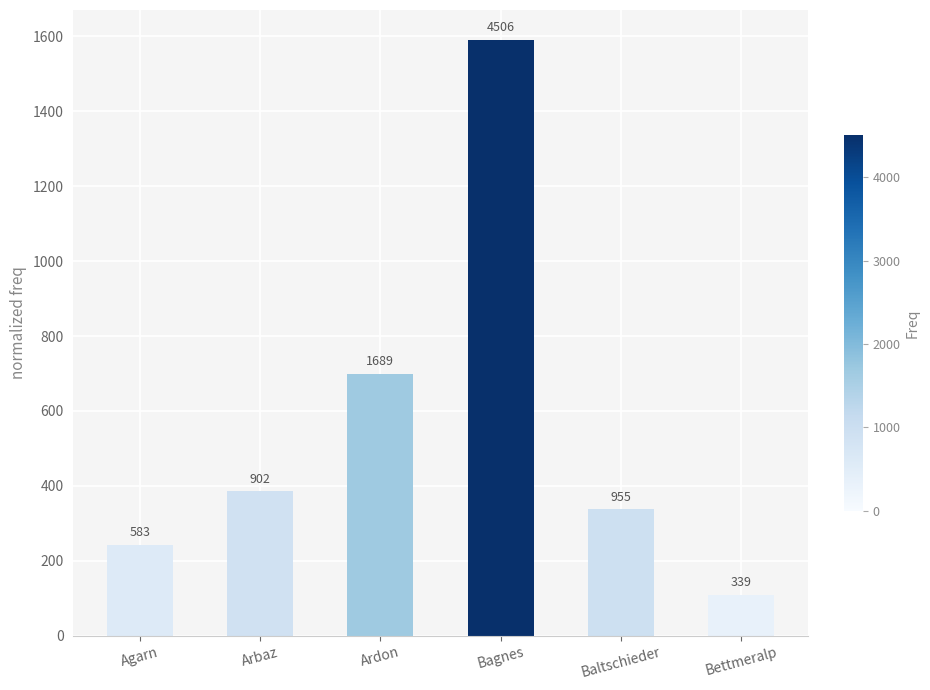

Are the bars horizontal?

No